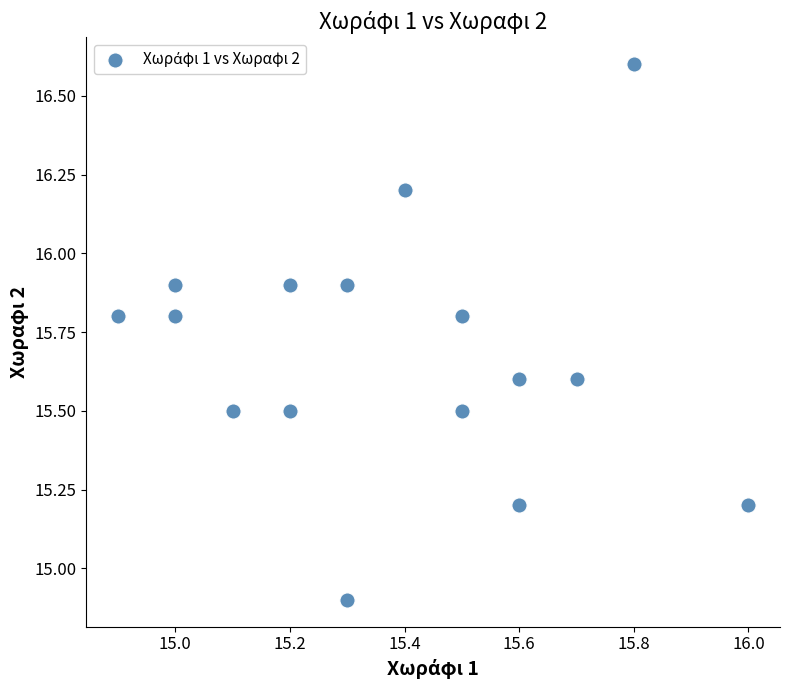

What Y value in the scatter plot is closest to 15?

14.9